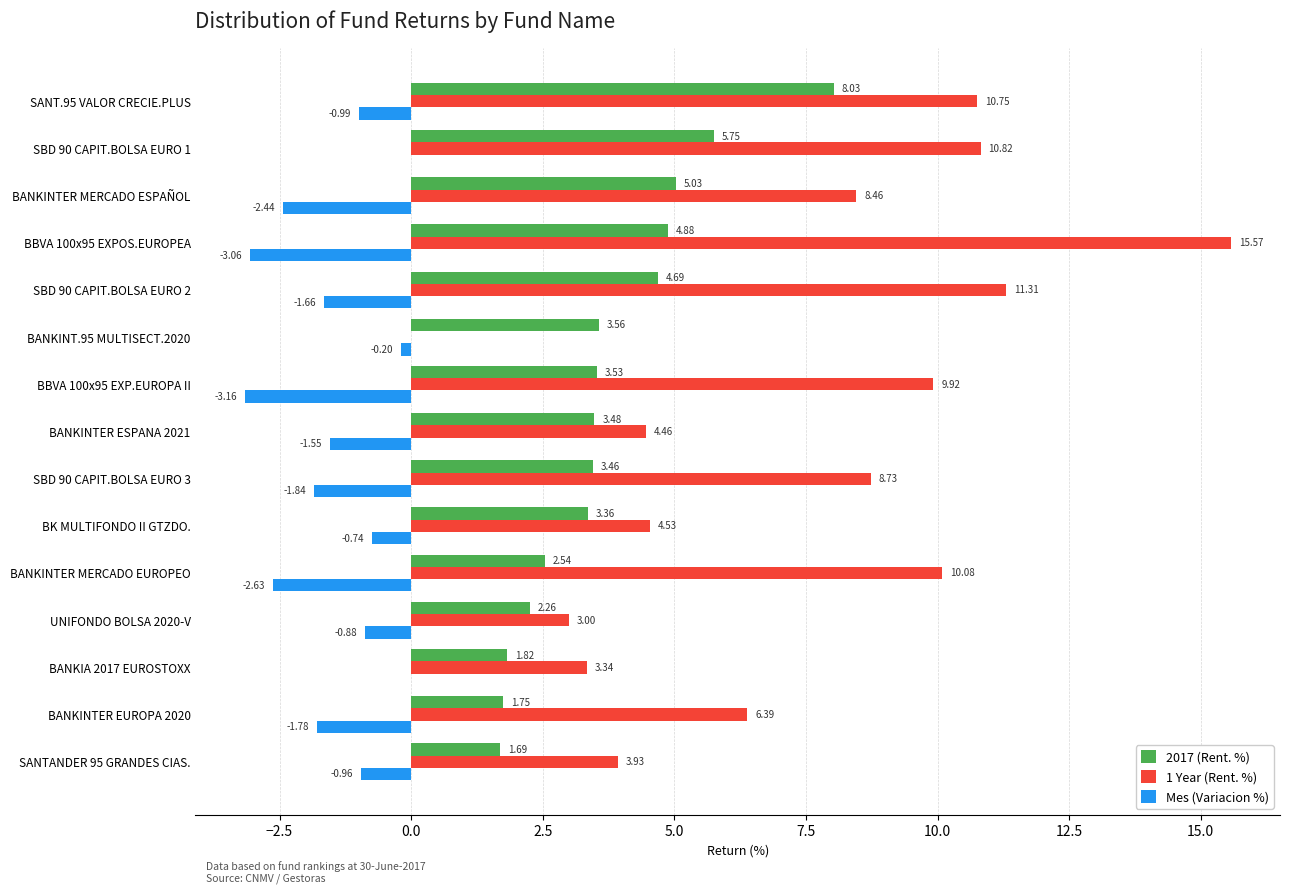

What is the sum of all Mes (Variacion %) values?

-21.9